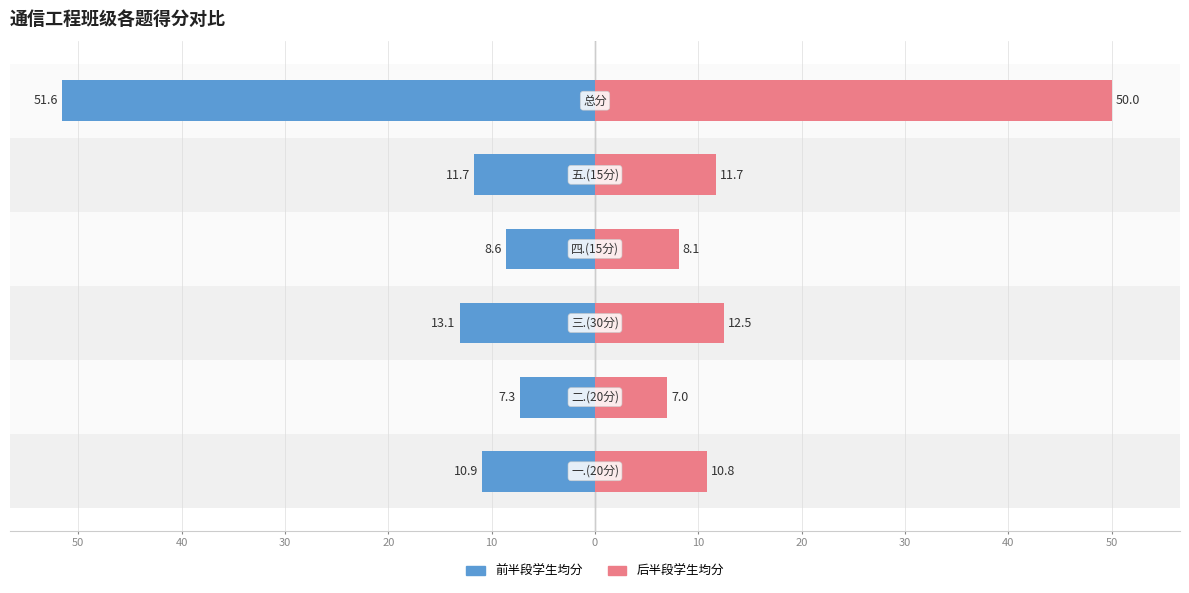

Which series changed the most between 30 and 0?

前半段学生均分